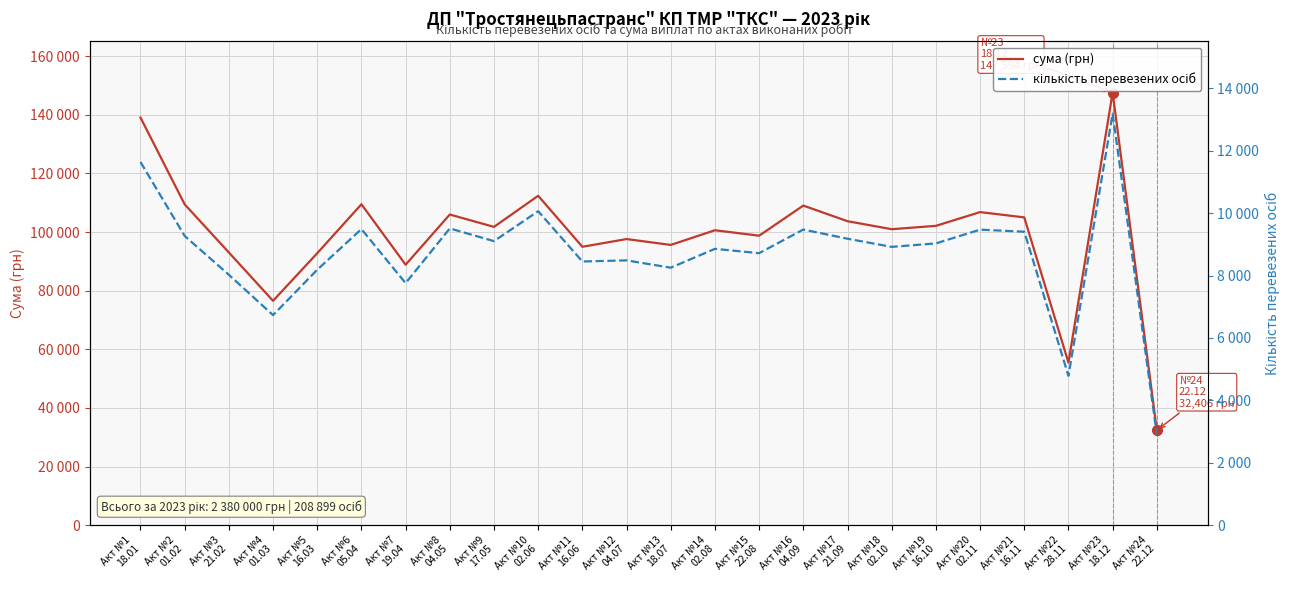

Reading left to right, transcribe all the data shown in this chart.

сума (грн): Акт №1
18.01=139073	Акт №2
01.02=109458	Акт №3
21.02=93038	Акт №4
01.03=76545	Акт №5
16.03=92781	Акт №6
05.04=109481	Акт №7
19.04=88857	Акт №8
04.05=105982	Акт №9
17.05=101763	Акт №10
02.06=112372	Акт №11
16.06=94973	Акт №12
04.07=97610	Акт №13
18.07=95607	Акт №14
02.08=100613	Акт №15
22.08=98754	Акт №16
04.09=109031	Акт №17
21.09=103701	Акт №18
02.10=100974	Акт №19
16.10=102117	Акт №20
02.11=106804	Акт №21
16.11=105000	Акт №22
28.11=55466	Акт №23
18.12=147594	Акт №24
22.12=32406
кількість перевезених осіб: Акт №1
18.01=11639	Акт №2
01.02=9269	Акт №3
21.02=8025	Акт №4
01.03=6732	Акт №5
16.03=8186	Акт №6
05.04=9489	Акт №7
19.04=7758	Акт №8
04.05=9510	Акт №9
17.05=9103	Акт №10
02.06=10061	Акт №11
16.06=8451	Акт №12
04.07=8486	Акт №13
18.07=8252	Акт №14
02.08=8856	Акт №15
22.08=8717	Акт №16
04.09=9474	Акт №17
21.09=9180	Акт №18
02.10=8919	Акт №19
16.10=9030	Акт №20
02.11=9471	Акт №21
16.11=9404	Акт №22
28.11=4788	Акт №23
18.12=13189	Акт №24
22.12=2910